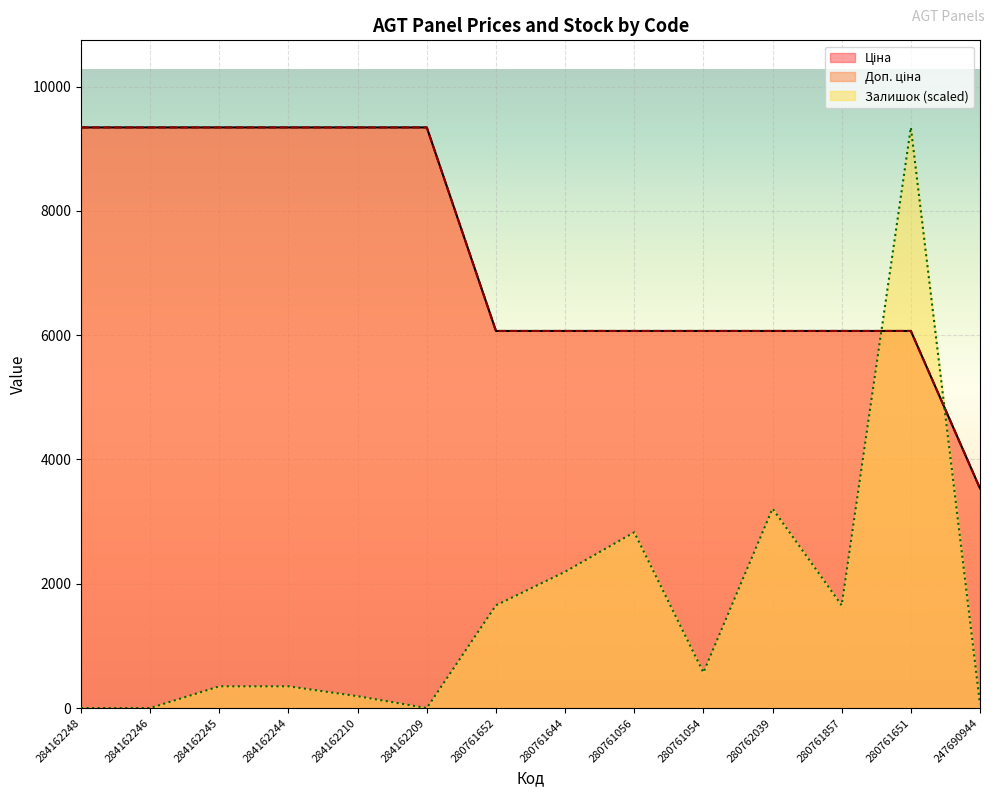

How many times do Доп. ціна and Залишок cross each other?

2